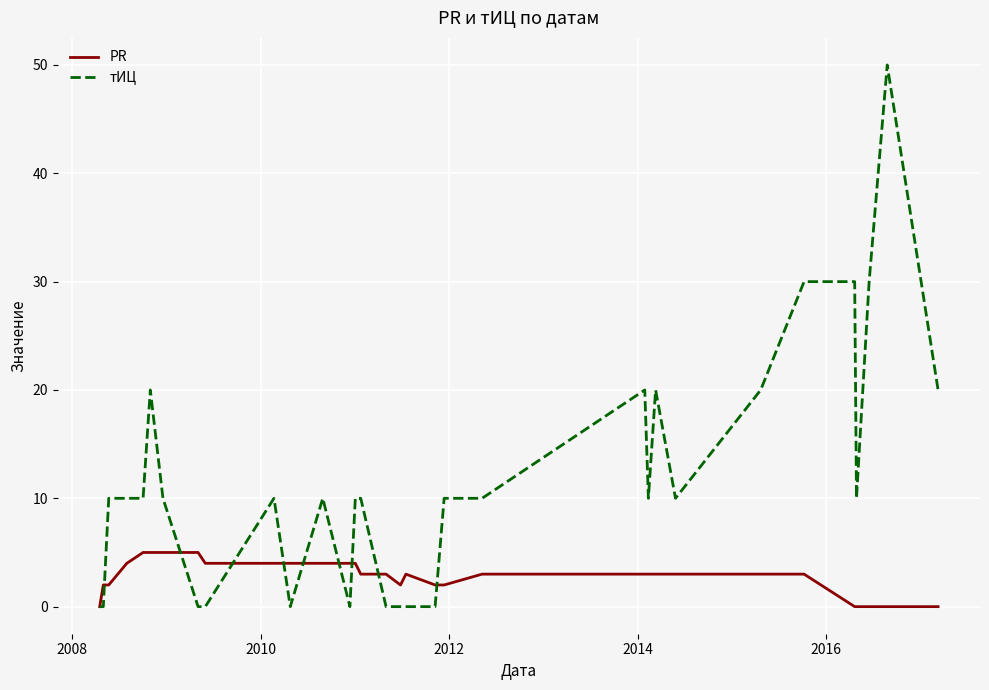

Which series has the largest total across all categories?

тИЦ